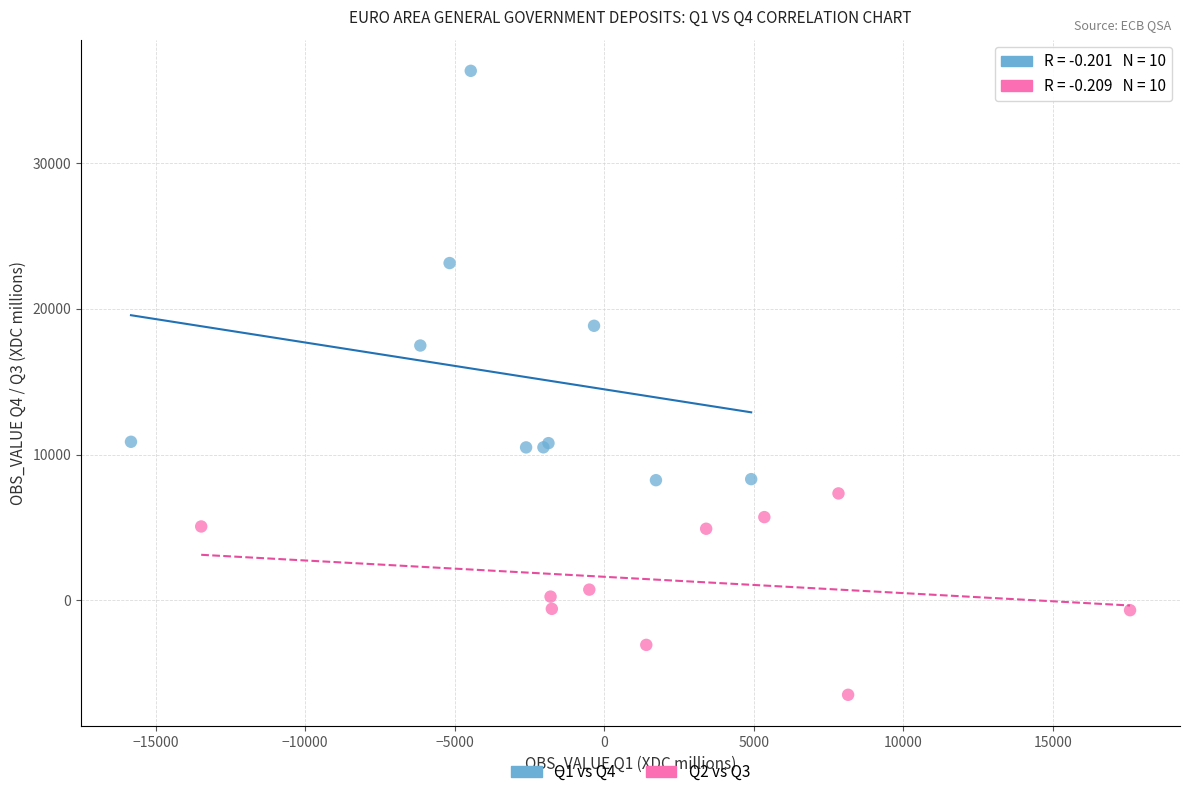

Which series has the widest spread of Y values?

Q1 vs Q4